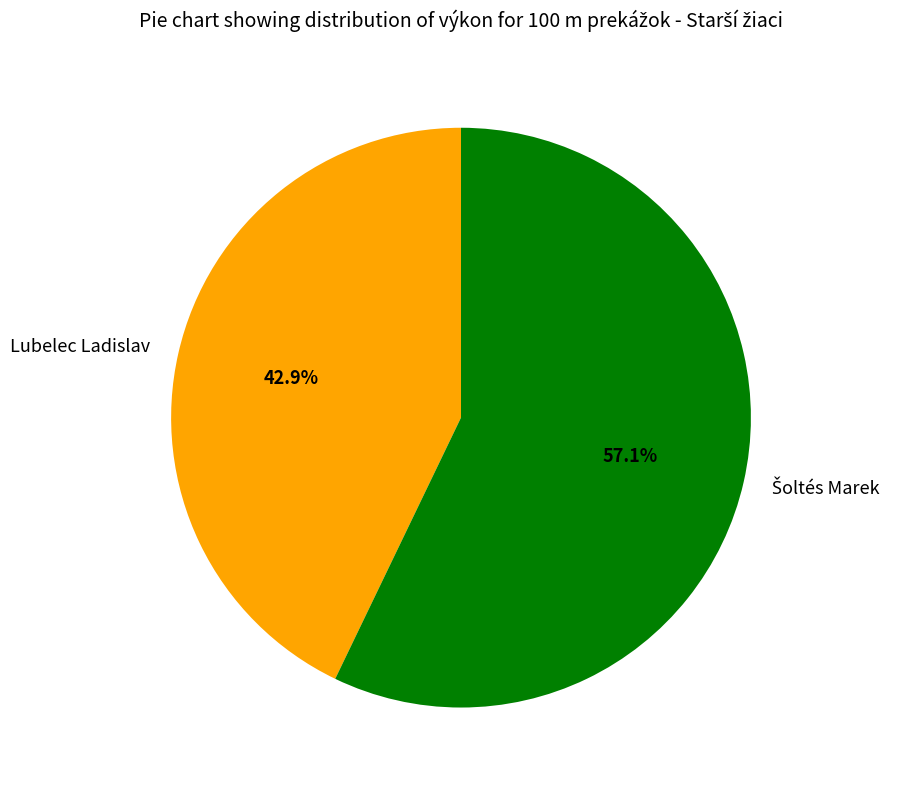

Which category has the smallest portion of the pie?

Lubelec Ladislav